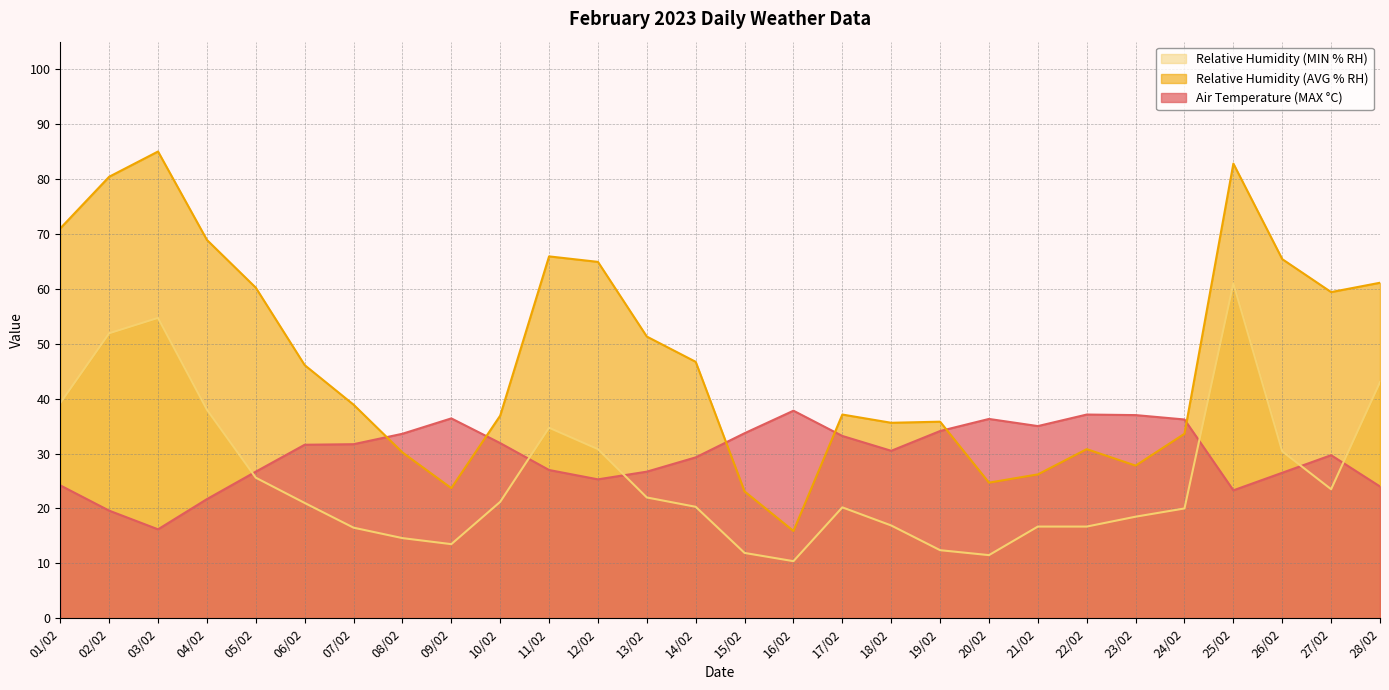

Which series has the largest range (max minus min)?

Relative Humidity (AVG % RH)